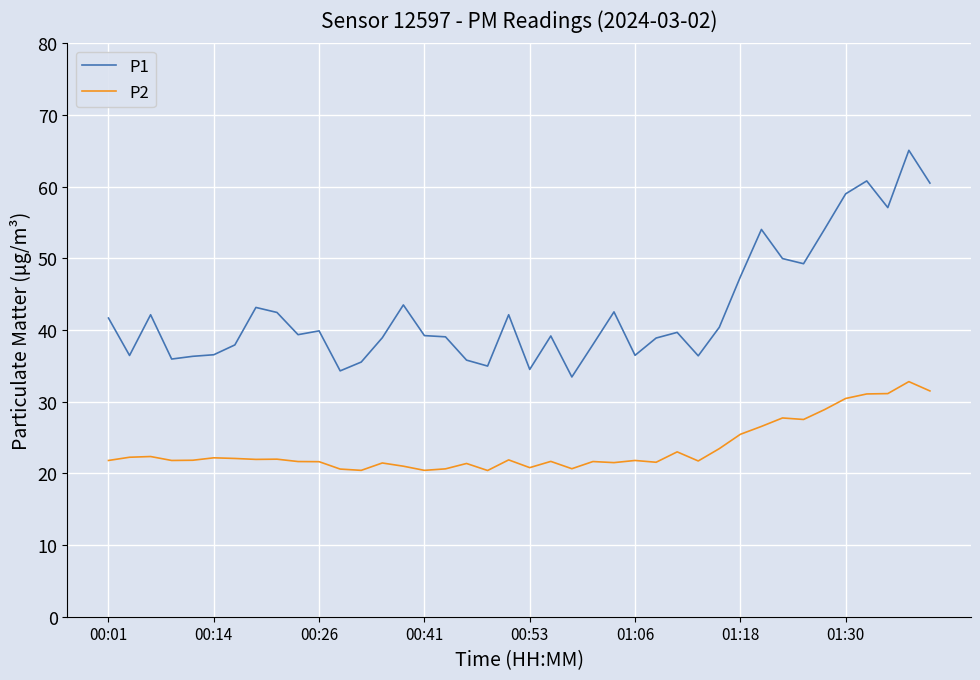

What is the difference between the maximum and minimum values in the P1 series?

31.6